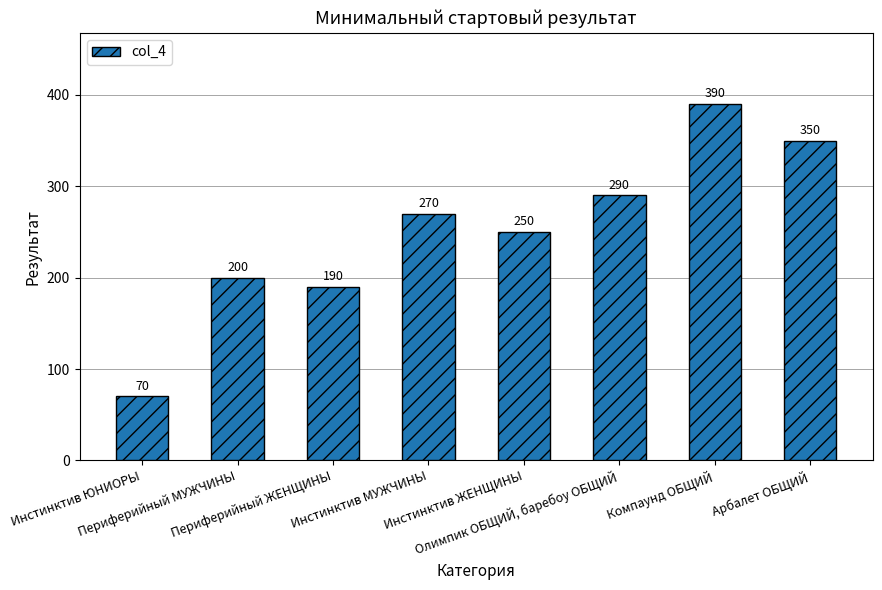

How many values are below 270?

4